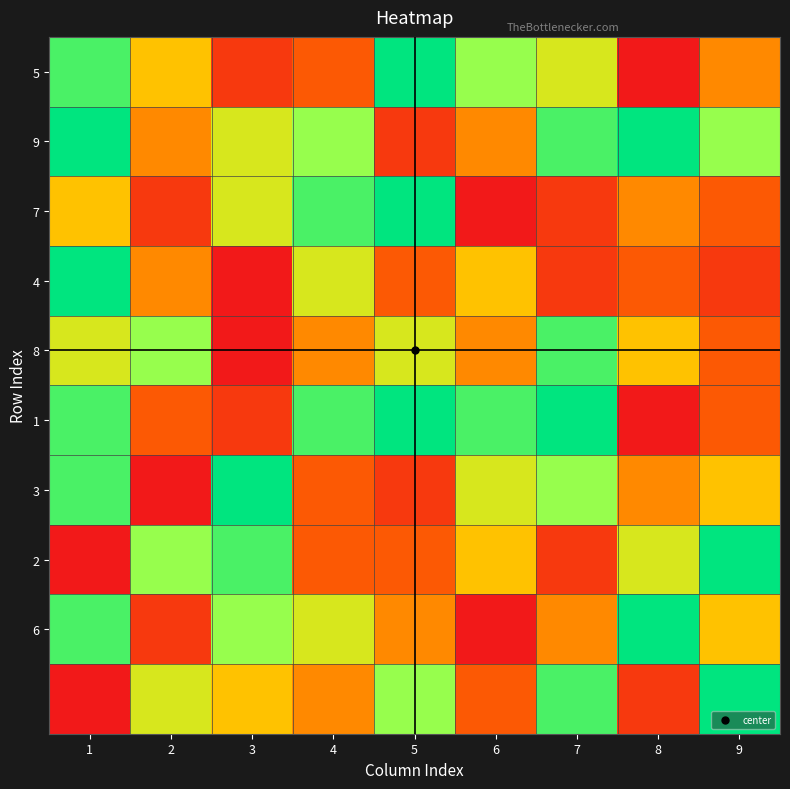

Which has a higher value, 6 or 7?

6